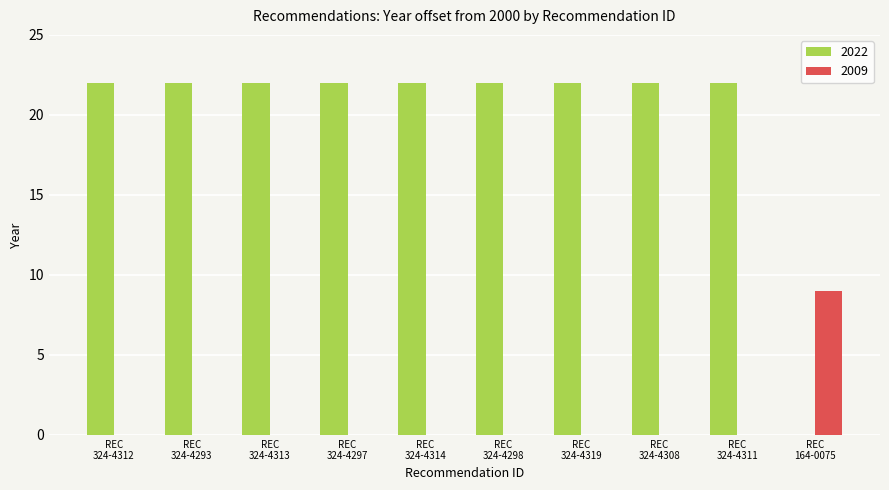

Does the chart contain stacked bars?

No